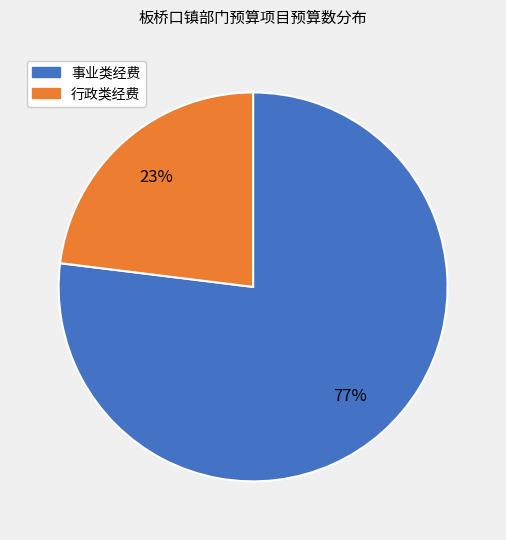

To the nearest percent, what is the difference between the largest and smallest slice percentages?

54%